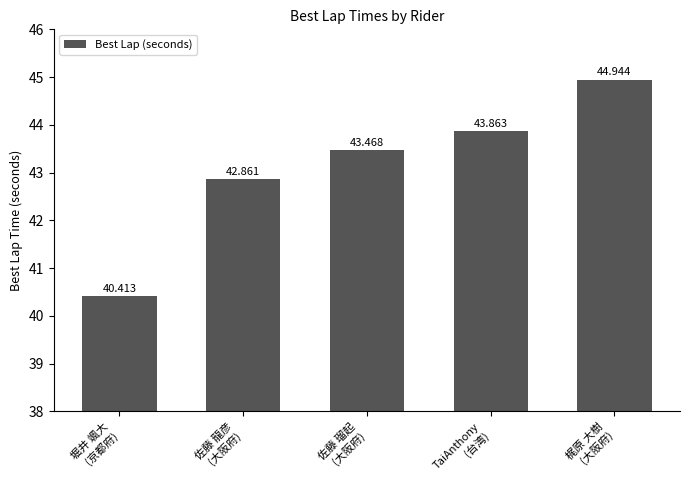

At which label does the data first exceed 43?

佐藤 瑠起
(大阪府)